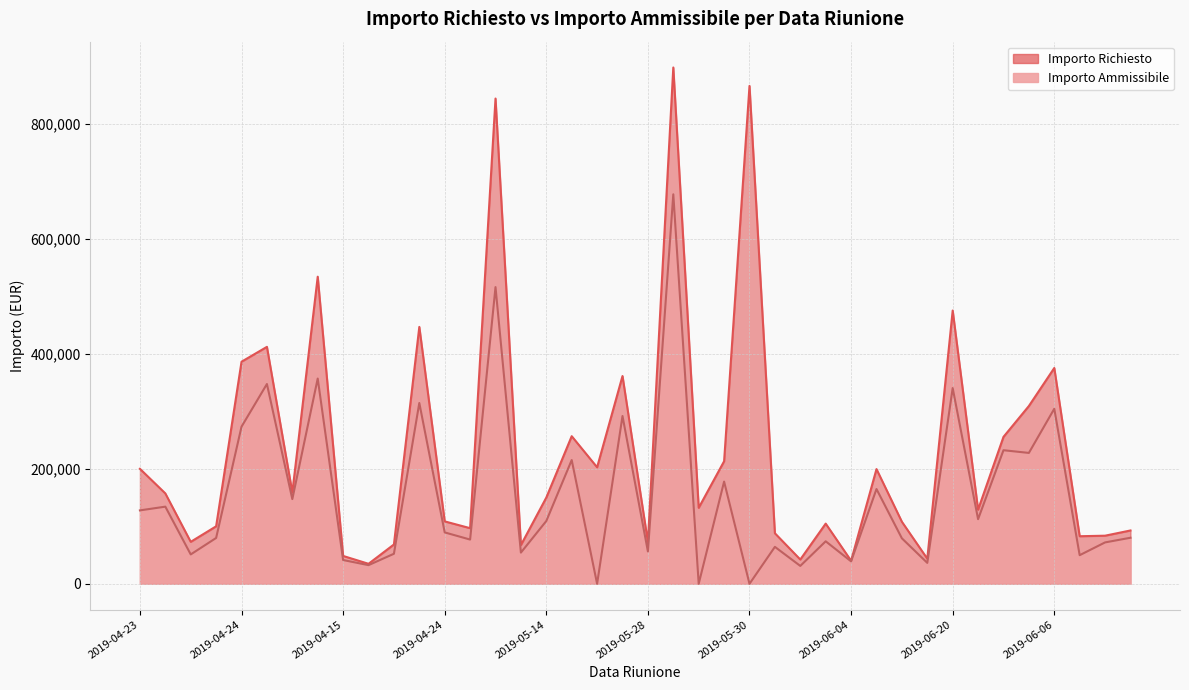

True or false: Importo Richiesto and Importo Ammissibile cross at least once.

False